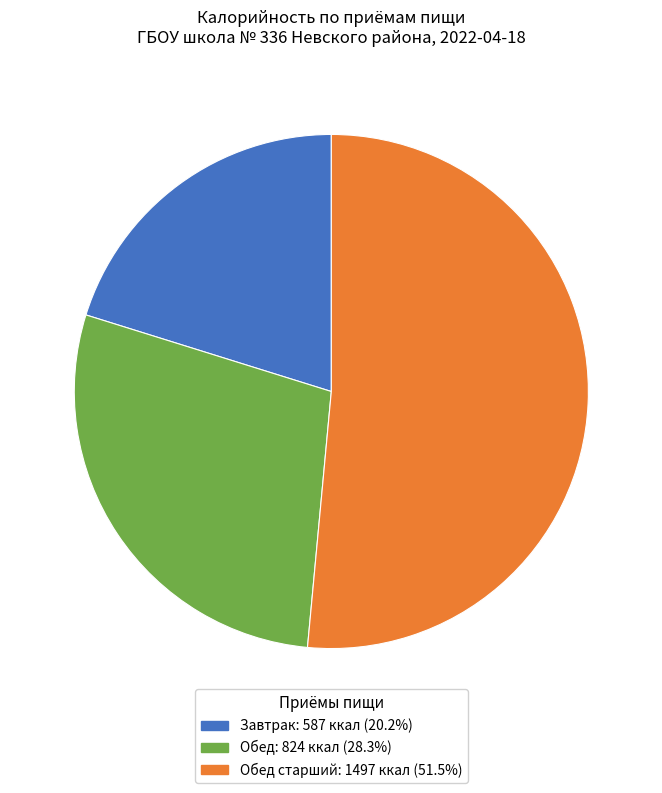

Is there any slice that represents more than half of the pie?

Yes